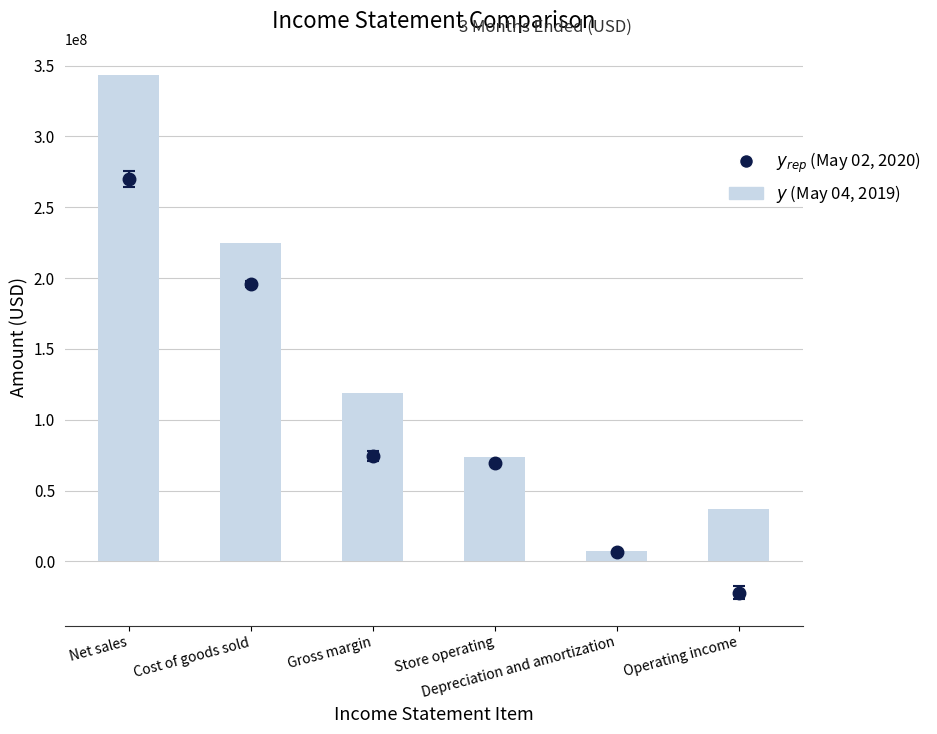

How many bars are there in total?

6